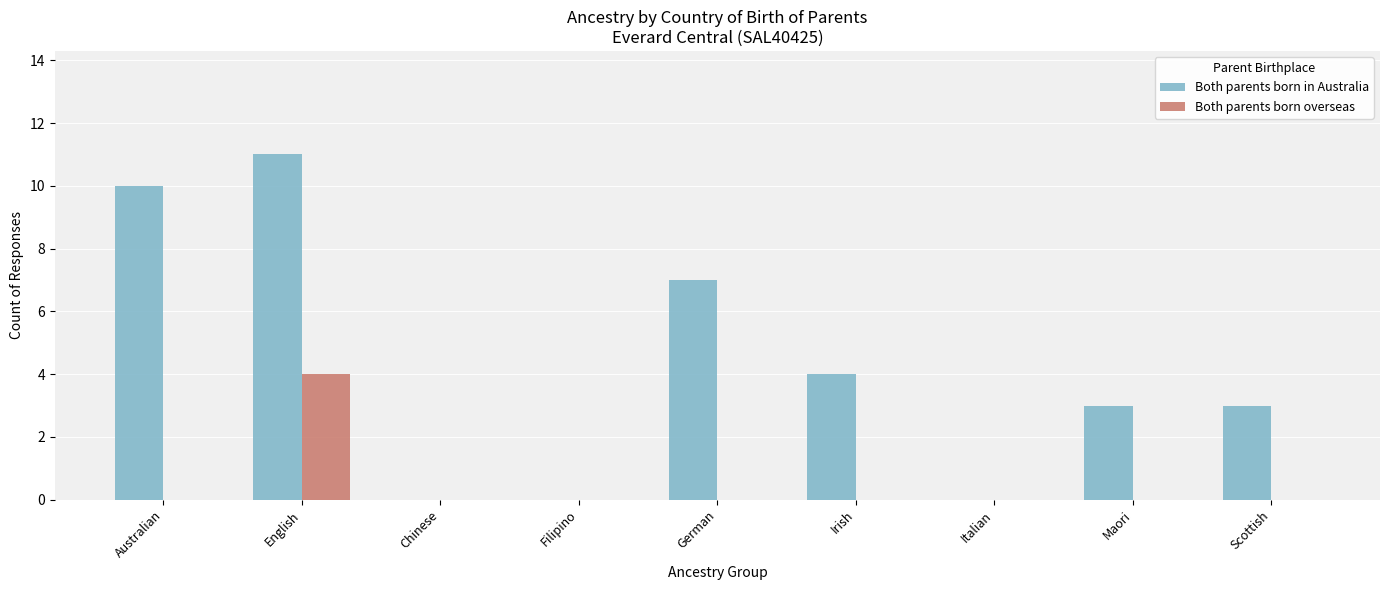

What is the sum of the Both parents born in Australia values at Maori and Irish?

7